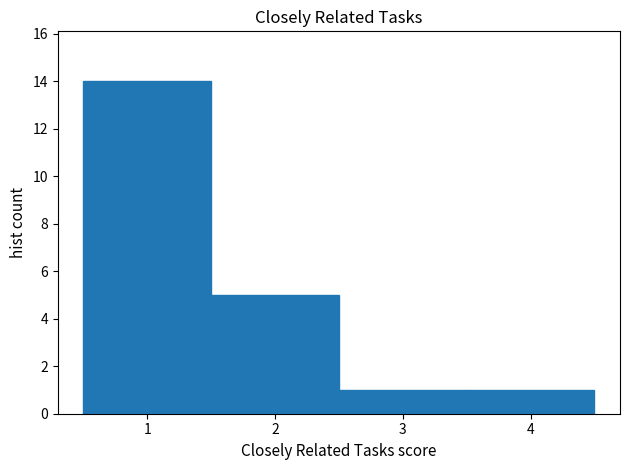

Which range on the x-axis has the tallest bar?

0.5 to 1.5